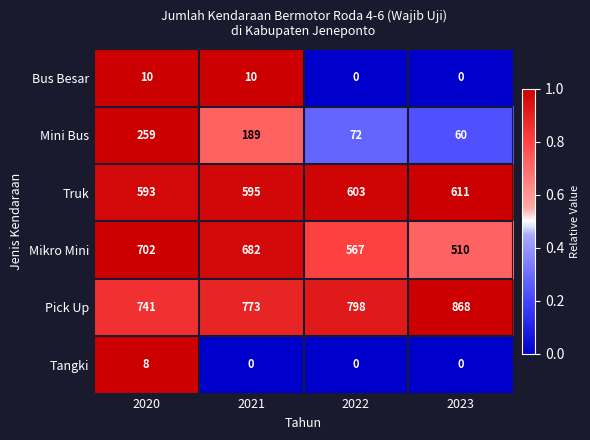

At which category does the chart reach its peak across all series?

2023